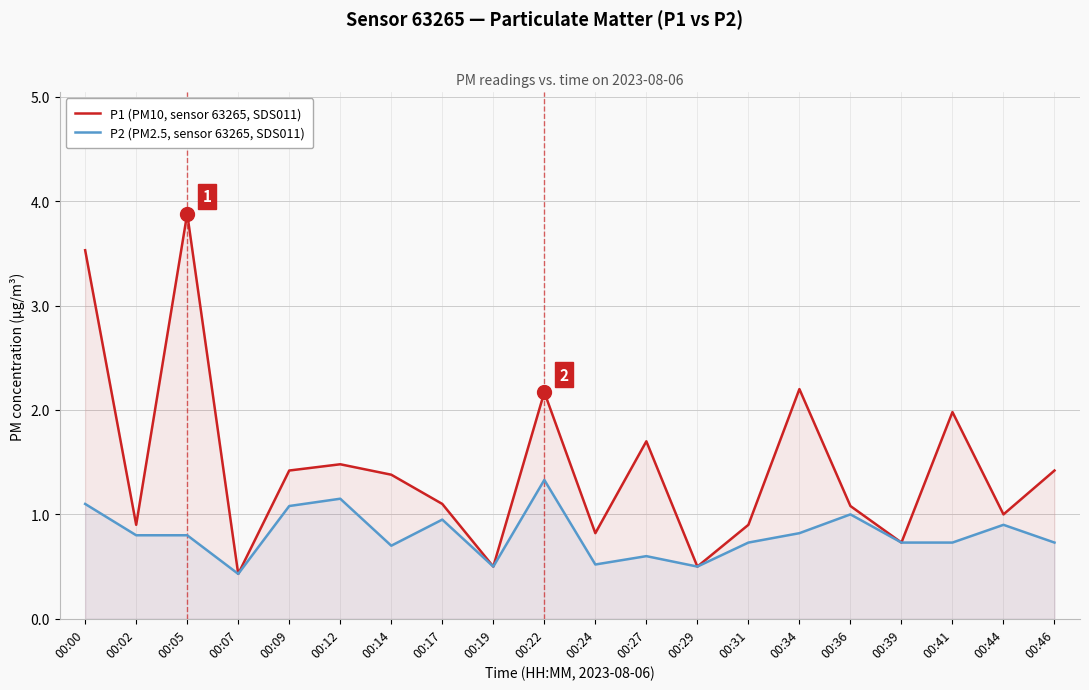

What is the average value of the P1 (PM10, sensor 63265, SDS011) series?

1.5